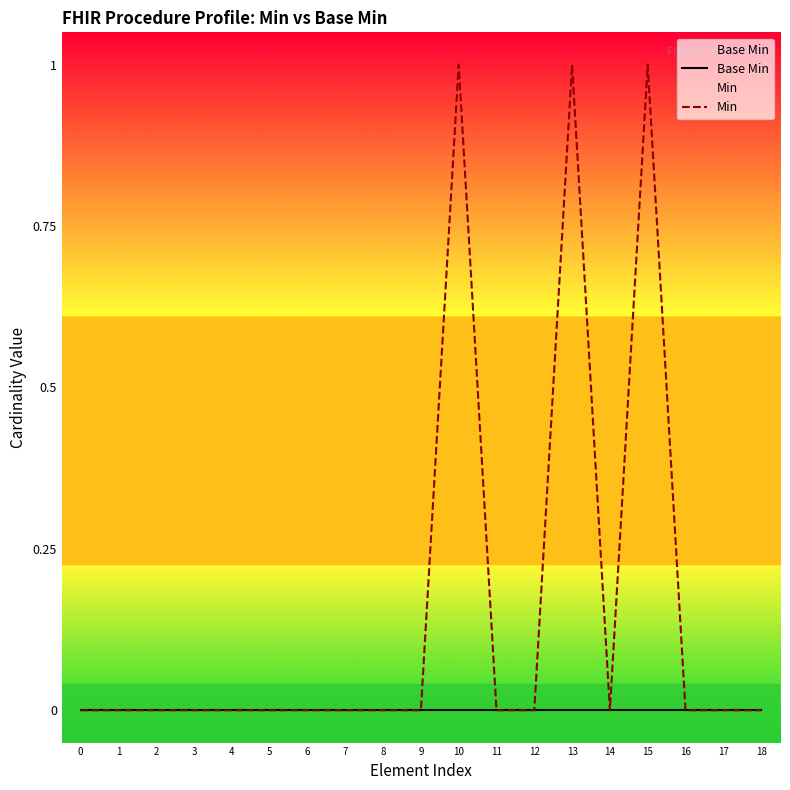

In Min, how many points are lower than both neighbors (excluding endpoints)?

1